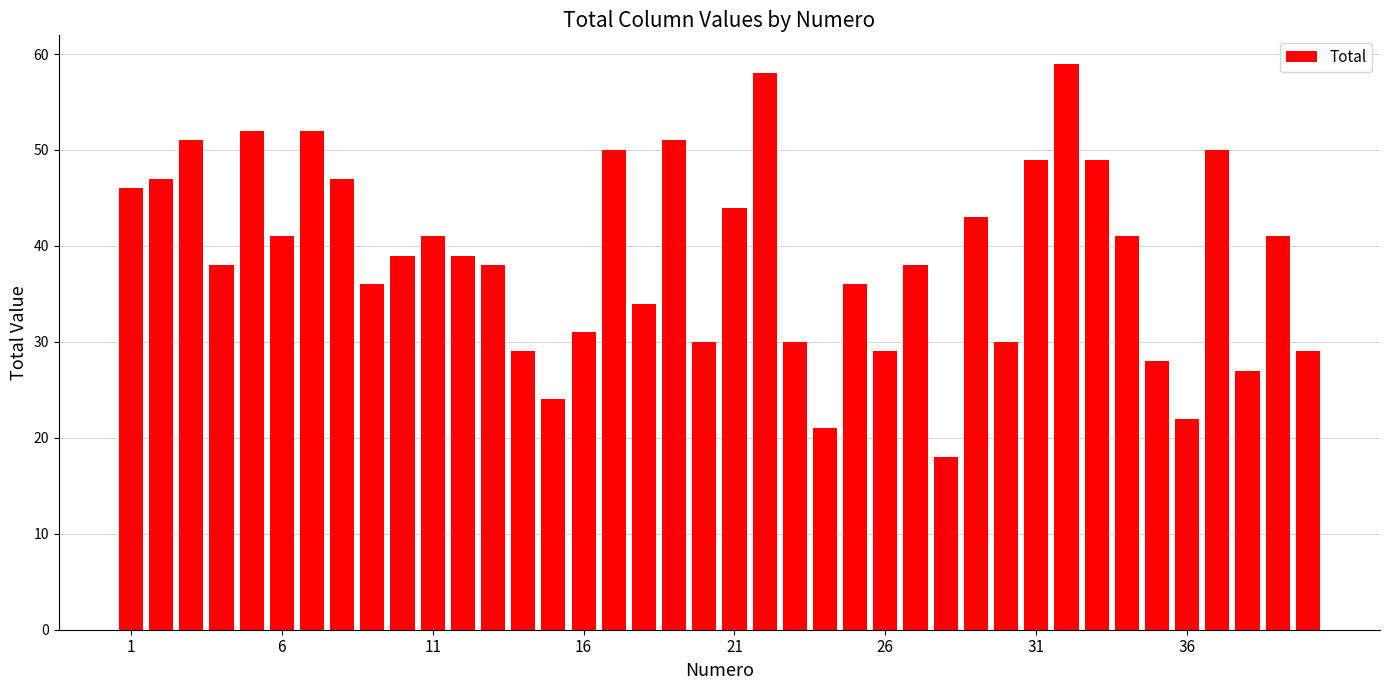

What is the minimum value shown in the chart?

18